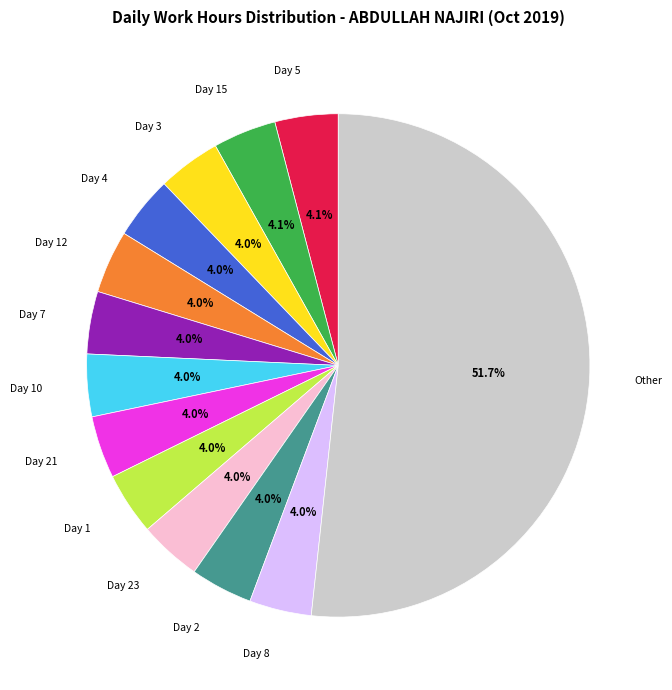

How many slices are in this pie chart?

13